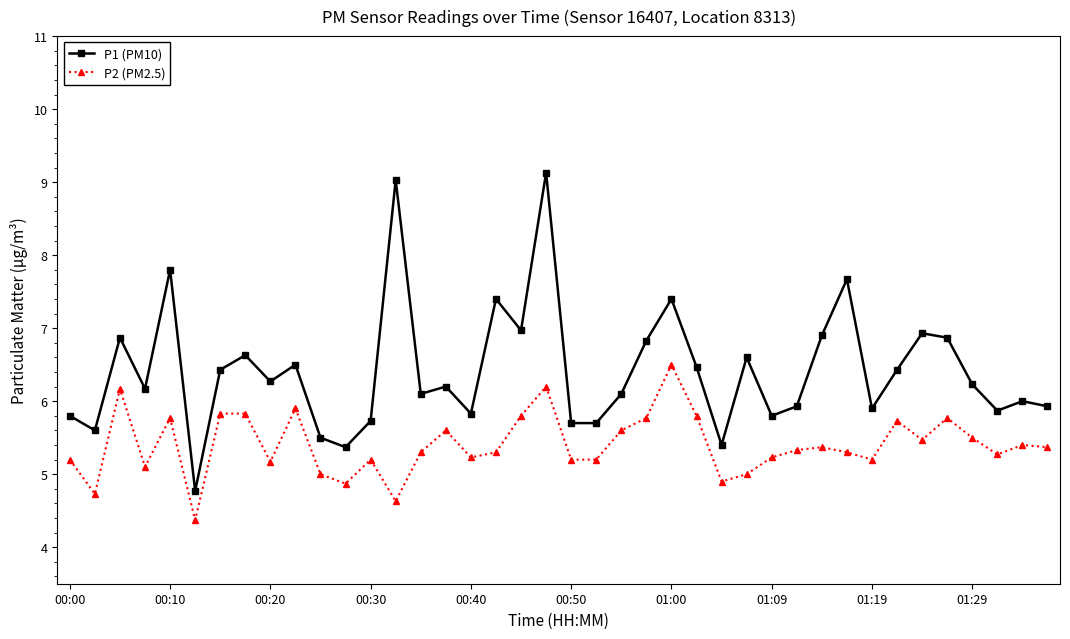

Which series has the widest spread of values?

P1 (PM10)